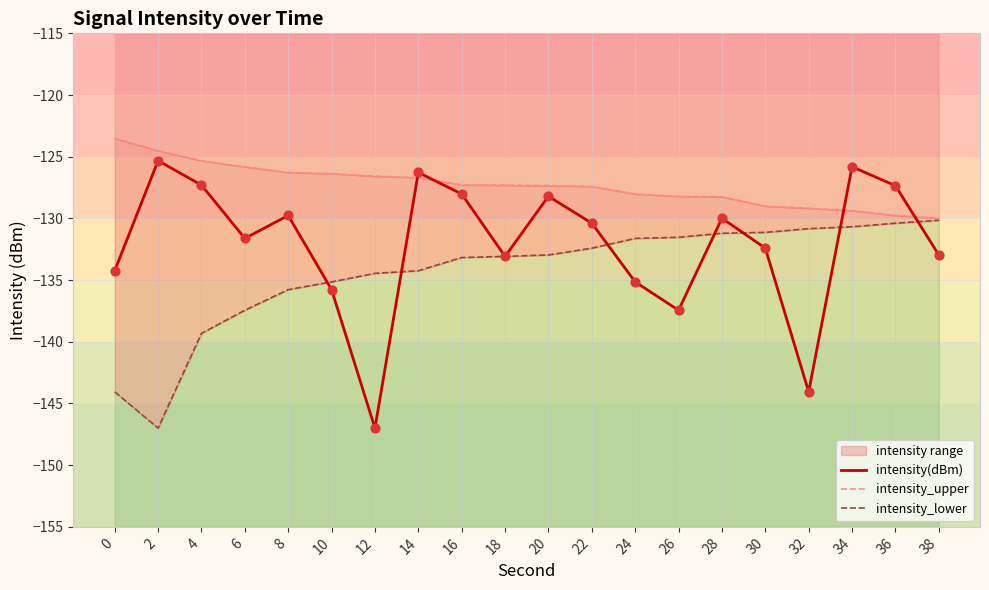

At which category is the sum across all series the highest?

34